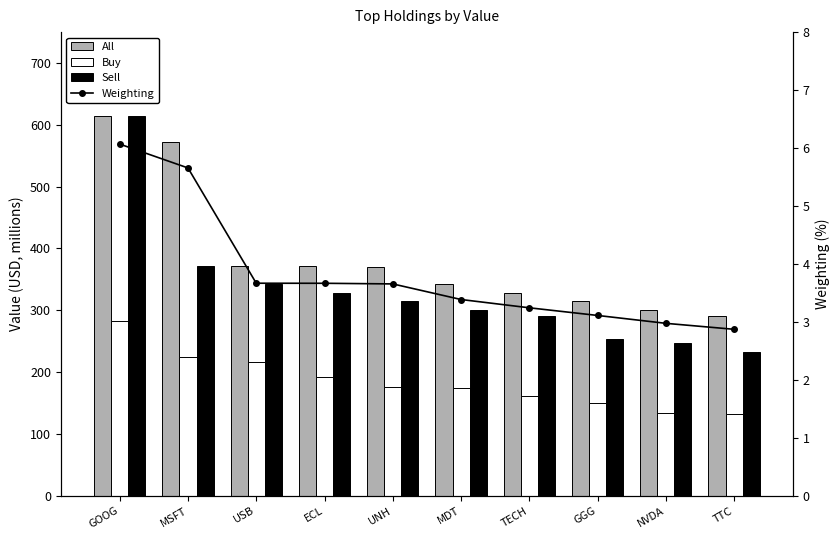

What position from the left is NVDA?

9